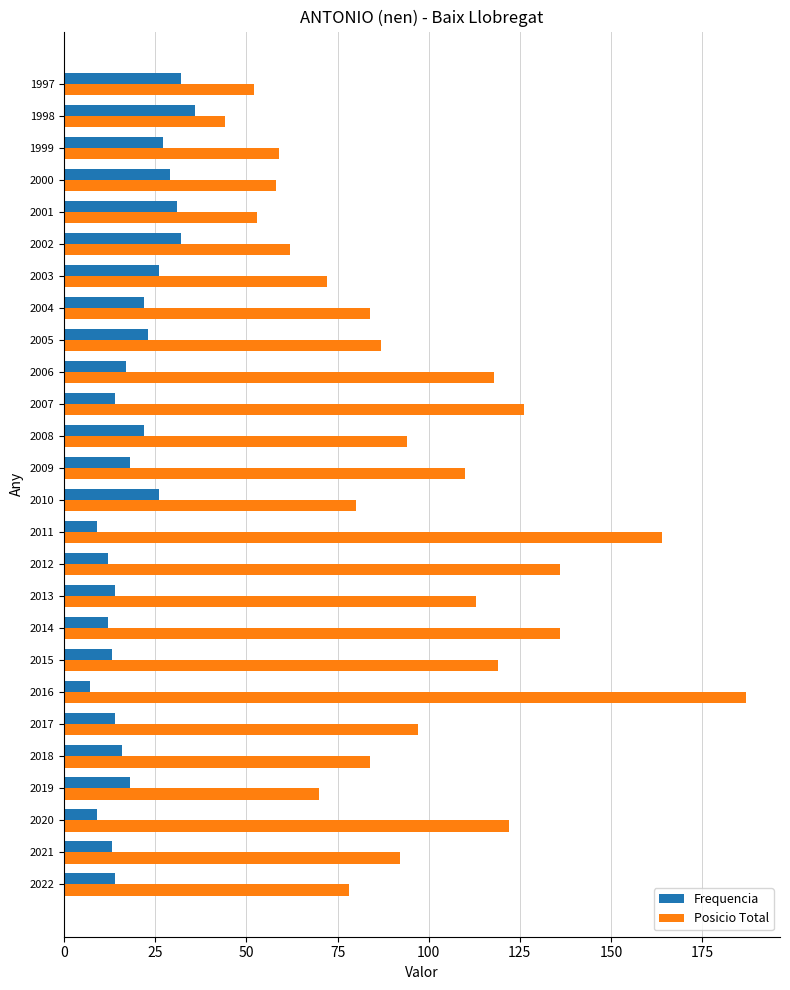

Which series has the largest total across all categories?

Posicio Total